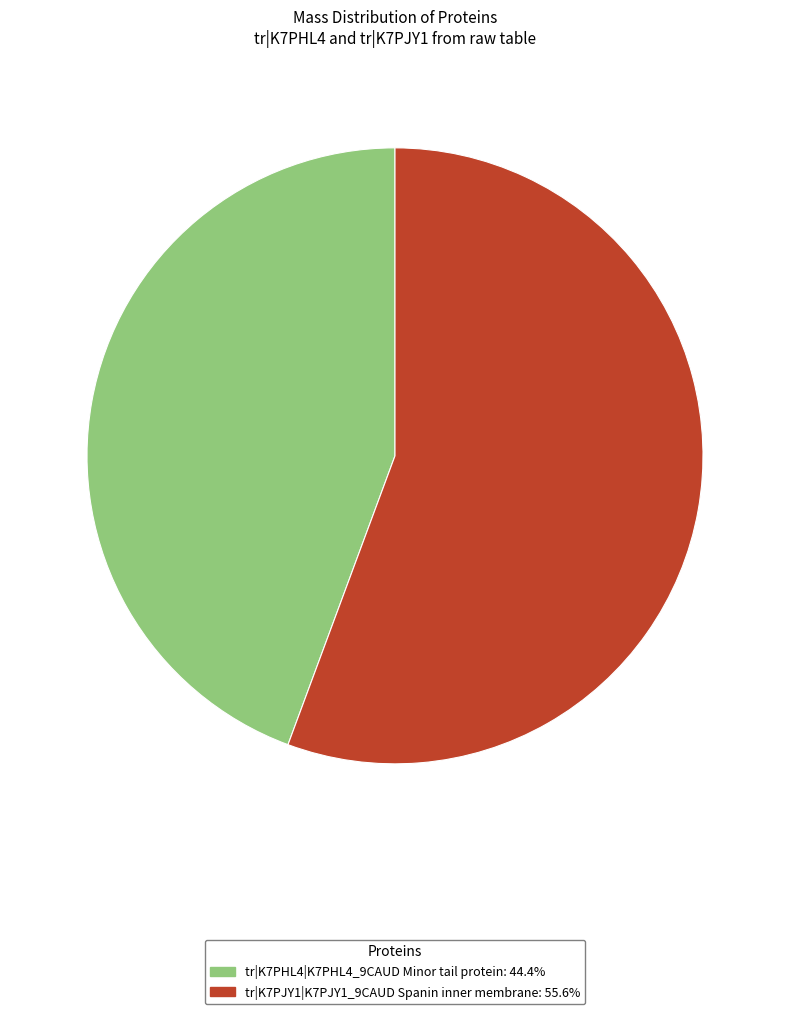

Which has a higher value, tr|K7PHL4|K7PHL4_9CAUD Minor tail protein or tr|K7PJY1|K7PJY1_9CAUD Spanin inner membrane?

tr|K7PJY1|K7PJY1_9CAUD Spanin inner membrane